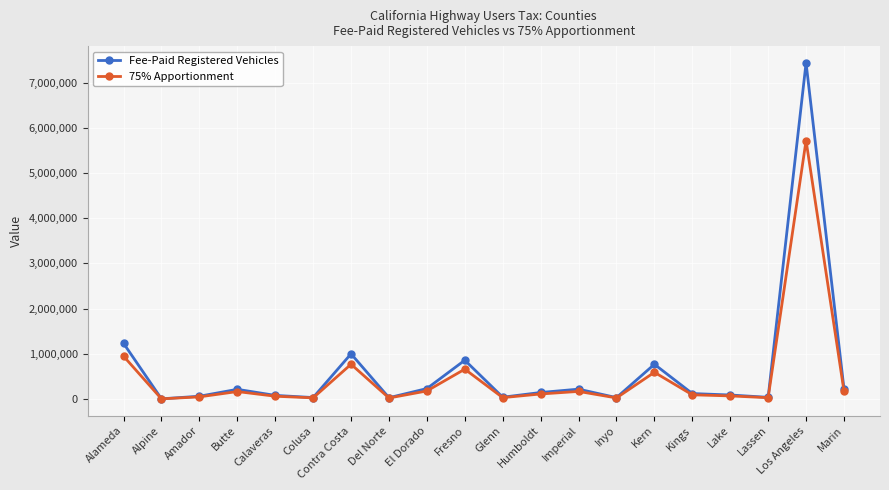

Where is the first local maximum for 75% Apportionment?

Butte